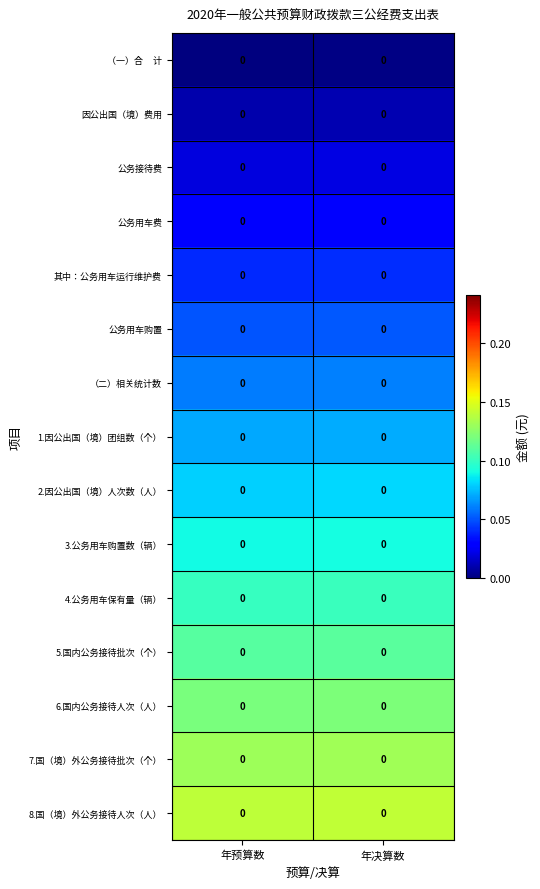

How many distinct data groups are displayed?

15